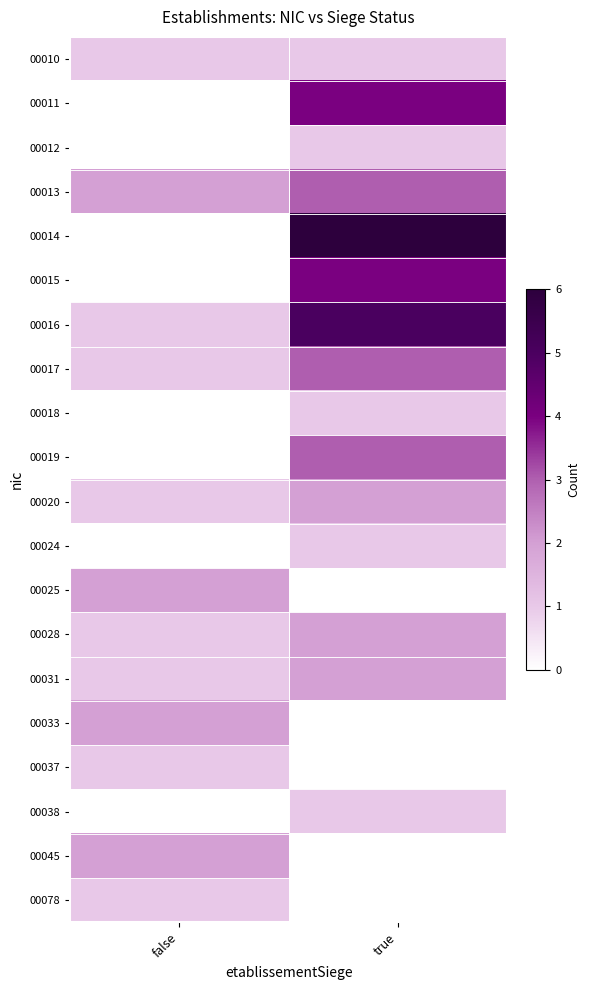

Which category has the lowest value across all series?

false